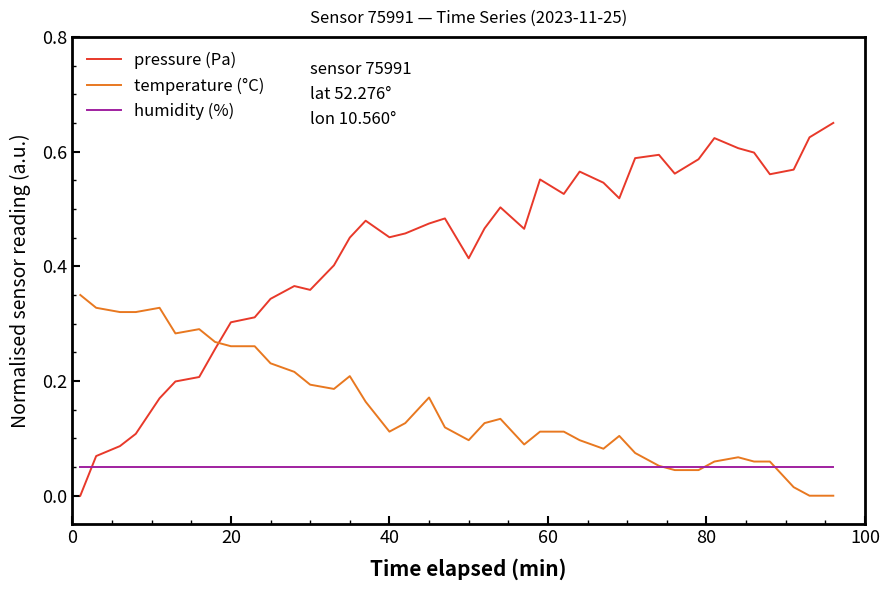

List the series in order of their overall mean, lowest first.

humidity (%), temperature (°C), pressure (Pa)